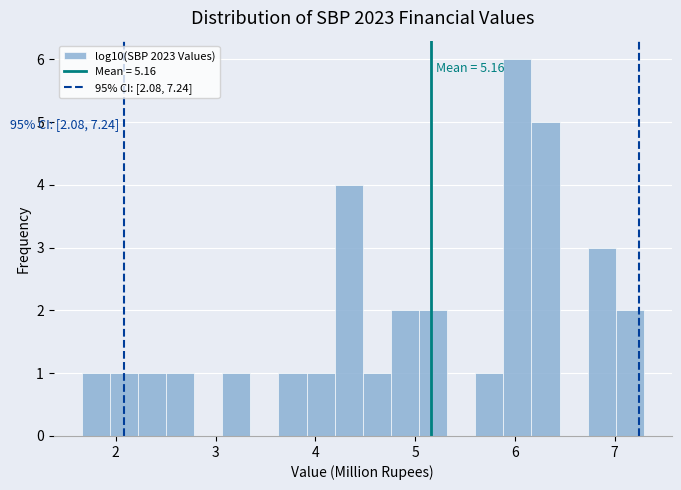

Around what value on the x-axis is the tallest bar? Give the approximate position of its centre, as read against the axis.

6.0